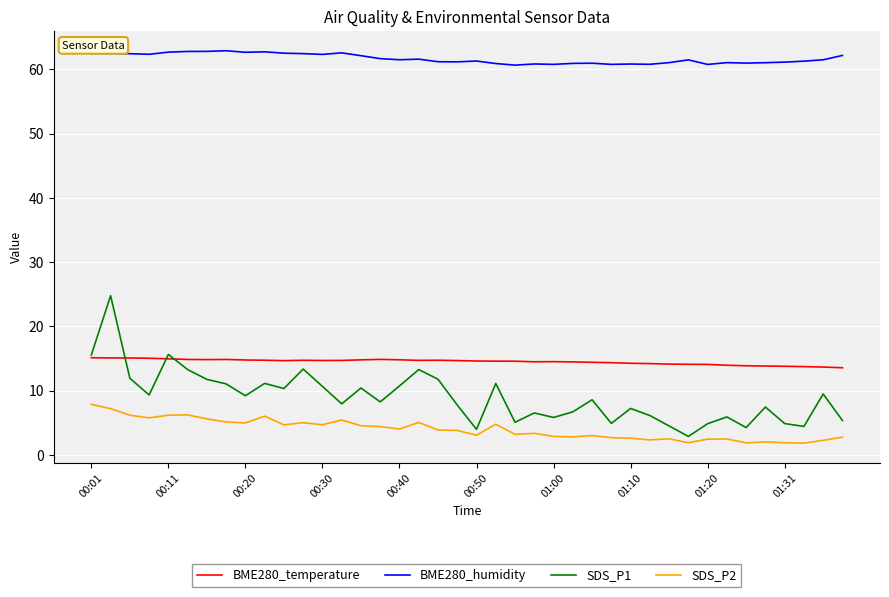

Which series has the widest spread of values?

SDS_P1